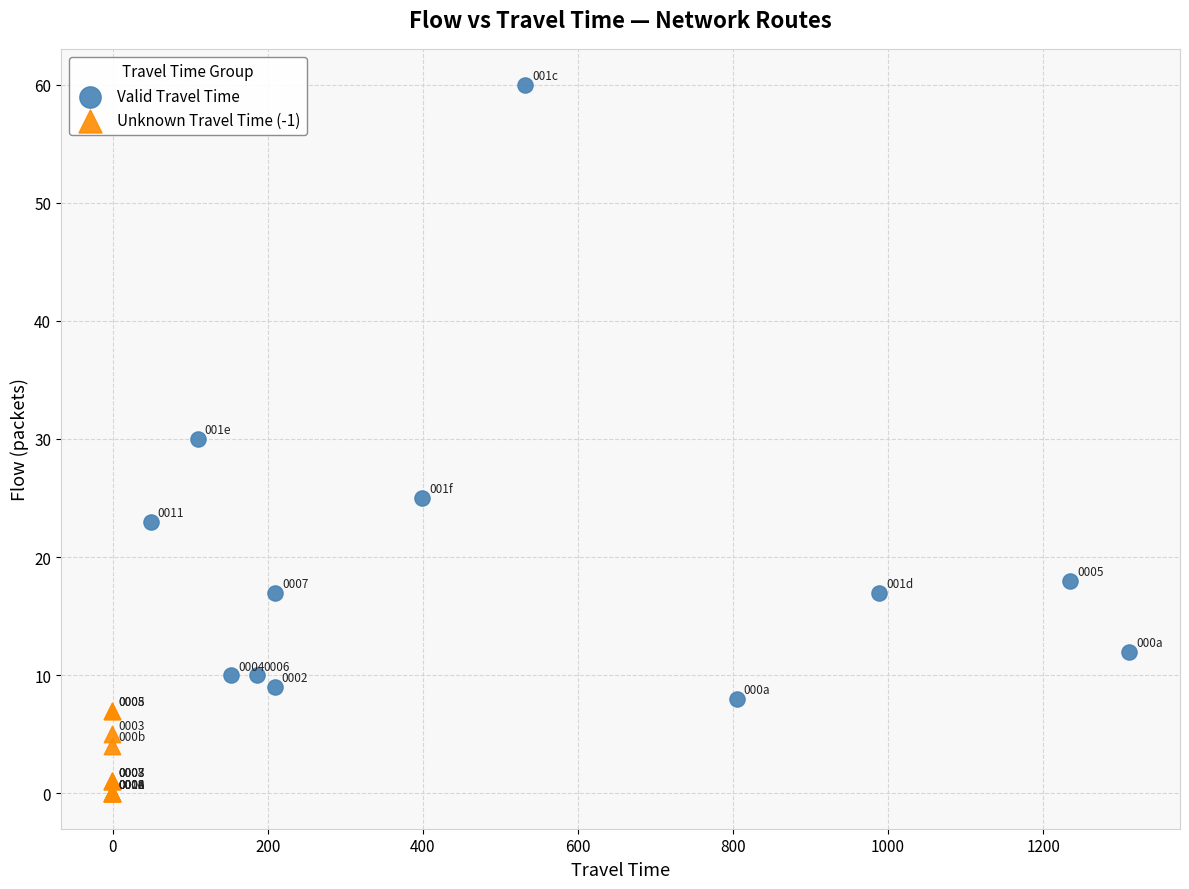

What are all the series names shown in the legend?

Valid Travel Time, Unknown Travel Time (-1)